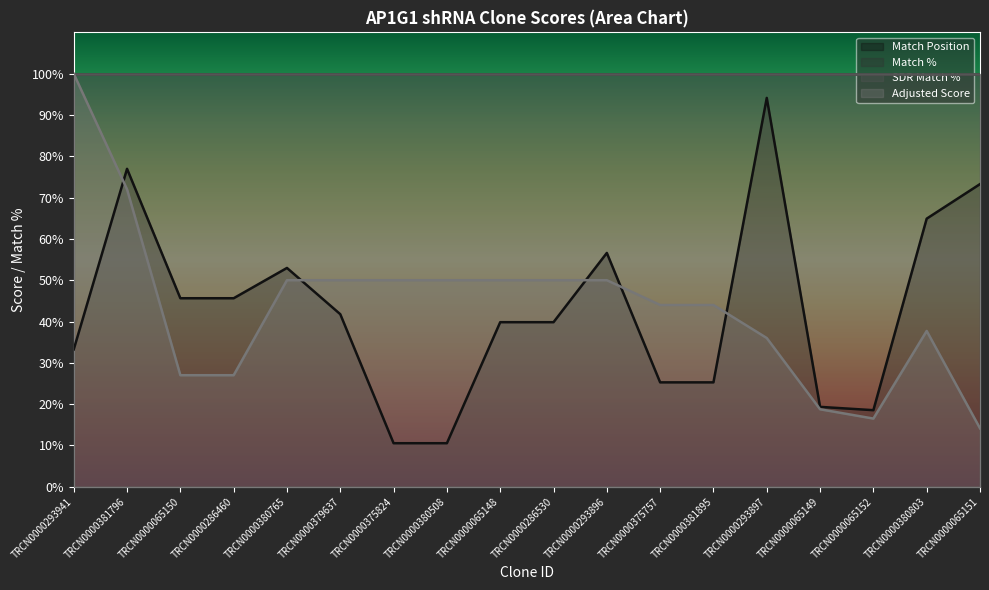

How many data points in Match Position are less than 41?

9